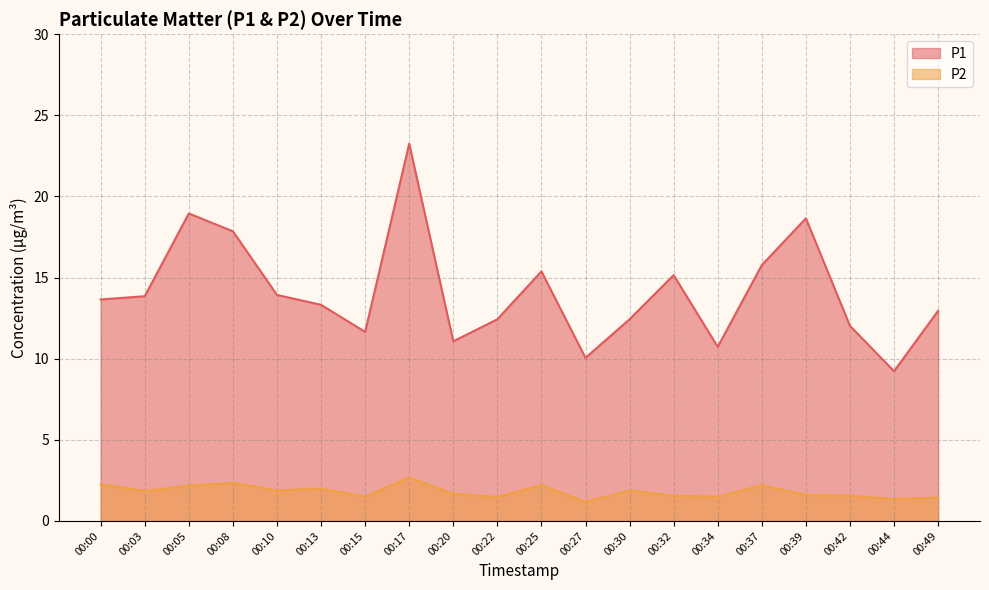

Is it true that P2 equals 2.5 at 00:32?

False